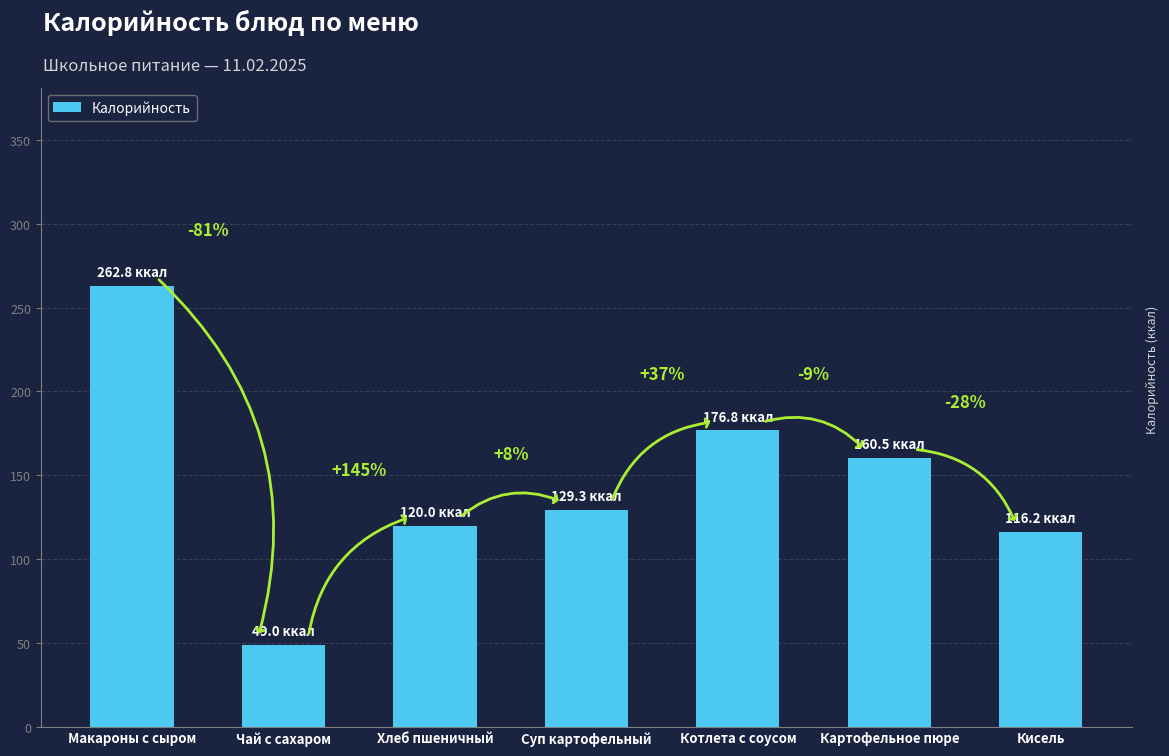

Which has a higher value, Хлеб пшеничный or Котлета с соусом?

Котлета с соусом